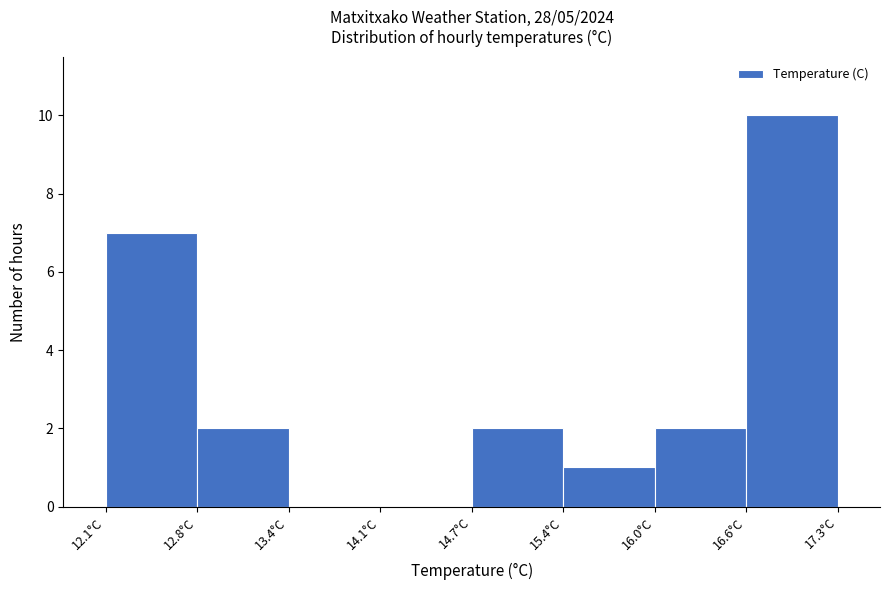

Reading left to right, list every bar in this chart as the range it spans on the x-axis followed by its height. Neither the bar edges nor the heights are printed on the chart, so give them approximately, as read against the axes.

12.10 to 12.75: 7
12.75 to 13.40: 2
13.40 to 14.05: 0
14.05 to 14.70: 0
14.70 to 15.35: 2
15.35 to 16.00: 1
16.00 to 16.65: 2
16.65 to 17.30: 10